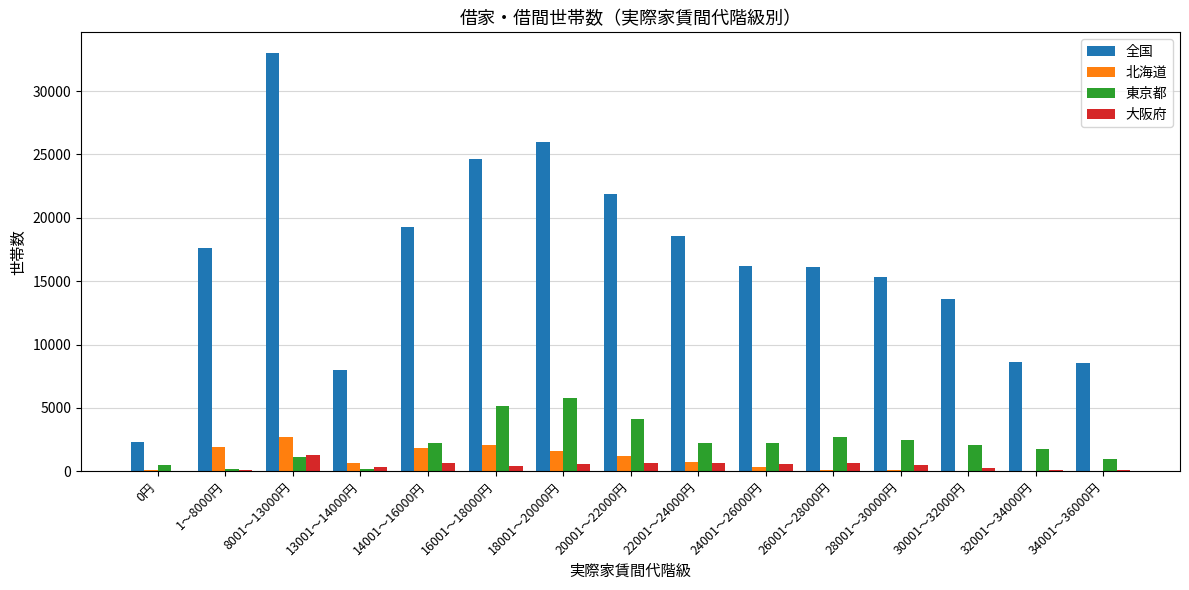

The 北海道 series shows 70 at 0円. True or false?

True